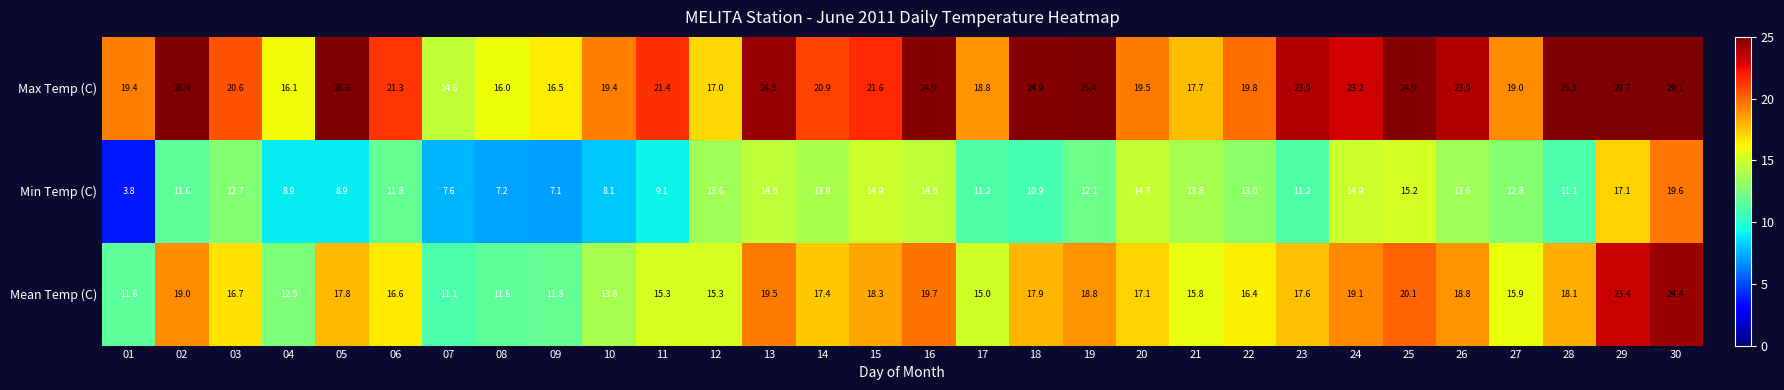

How many data points does each series have?

30